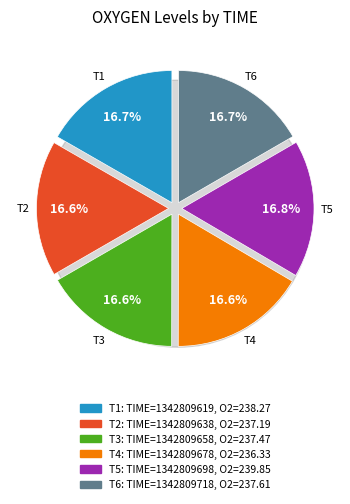

How many segments does this pie chart have?

6